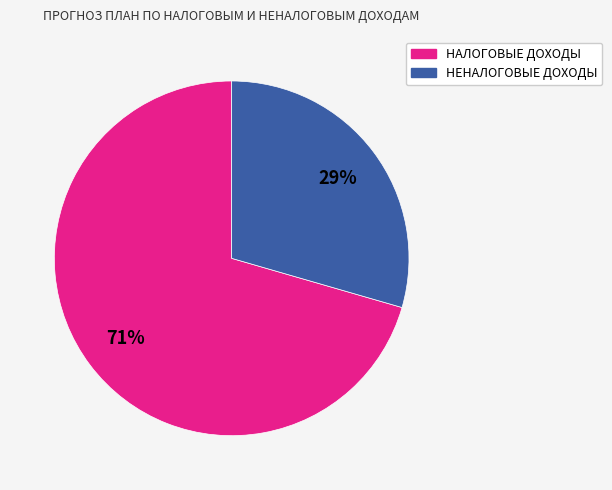

To the nearest percent, what portion does НАЛОГОВЫЕ ДОХОДЫ represent?

71%